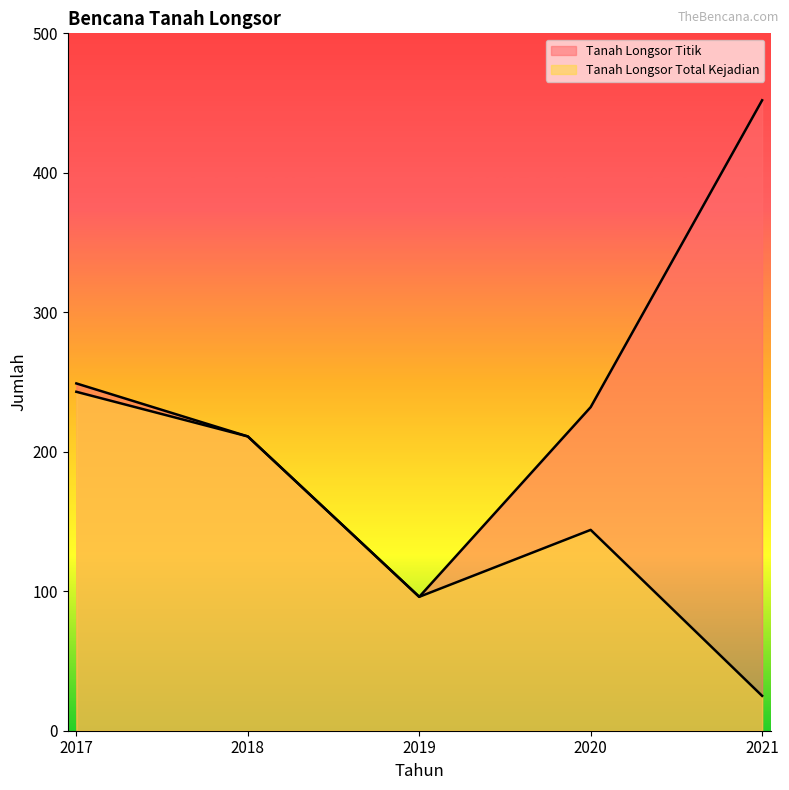

True or false: Tanah Longsor Total Kejadian and Tanah Longsor Titik cross at least once.

False